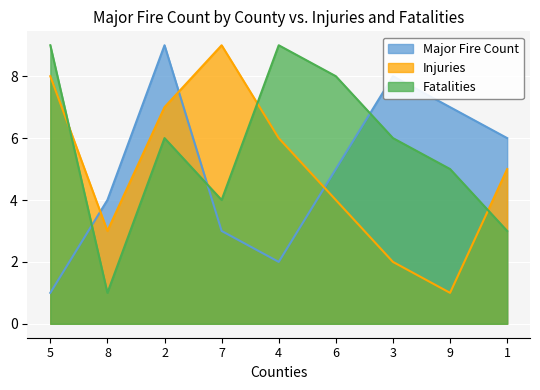

Between which two adjacent categories do Fatalities and Injuries first intersect?

5 and 8